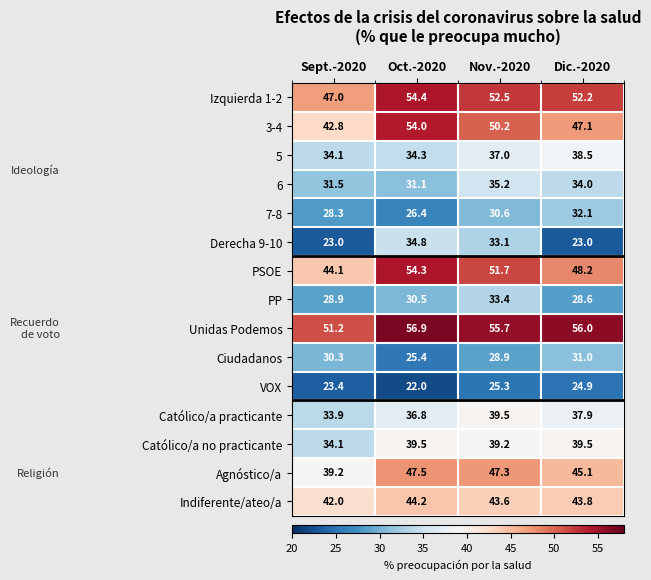

The VOX series shows 16.1 at Sept.-2020. True or false?

False